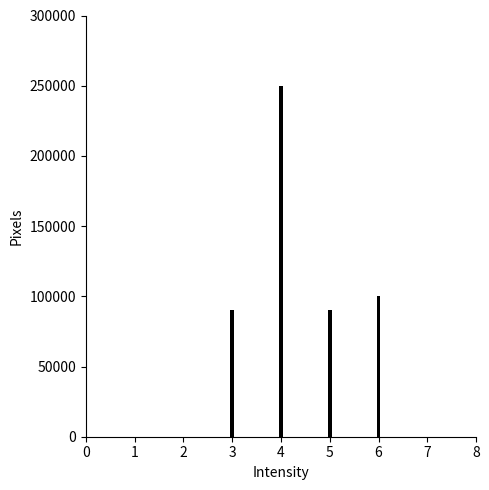

Reading left to right, list all the values displayed in this chart.

3=90000	4=250000	5=90000	6=100000